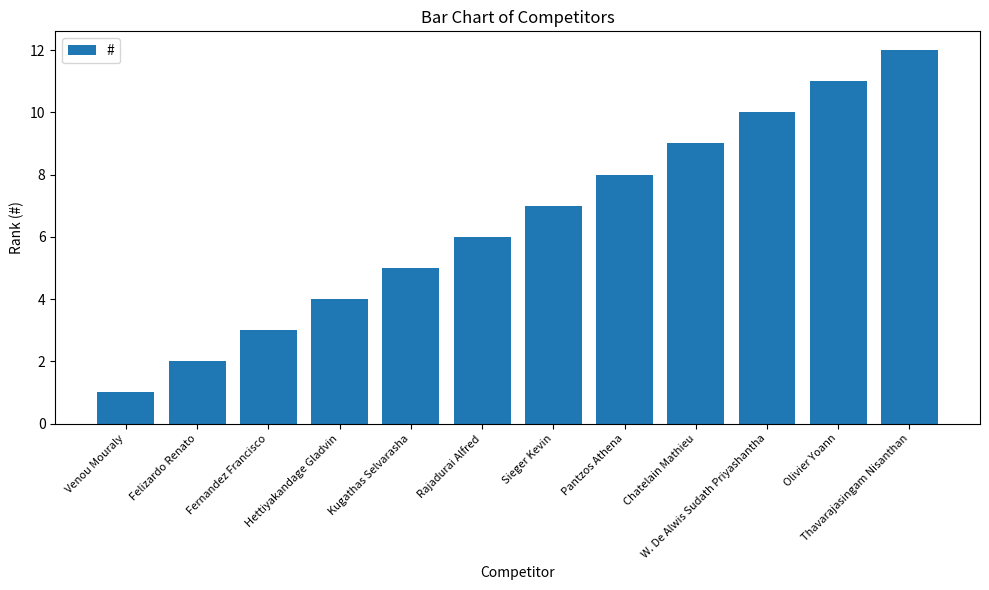

Rank the categories by value from highest to lowest.

Thavarajasingam Nisanthan, Olivier Yoann, W. De Alwis Sudath Priyashantha, Chatelain Mathieu, Pantzos Athena, Sieger Kevin, Rajadurai Alfred, Kugathas Selvarasha, Hettiyakandage Gladvin, Fernandez Francisco, Felizardo Renato, Venou Mouraly